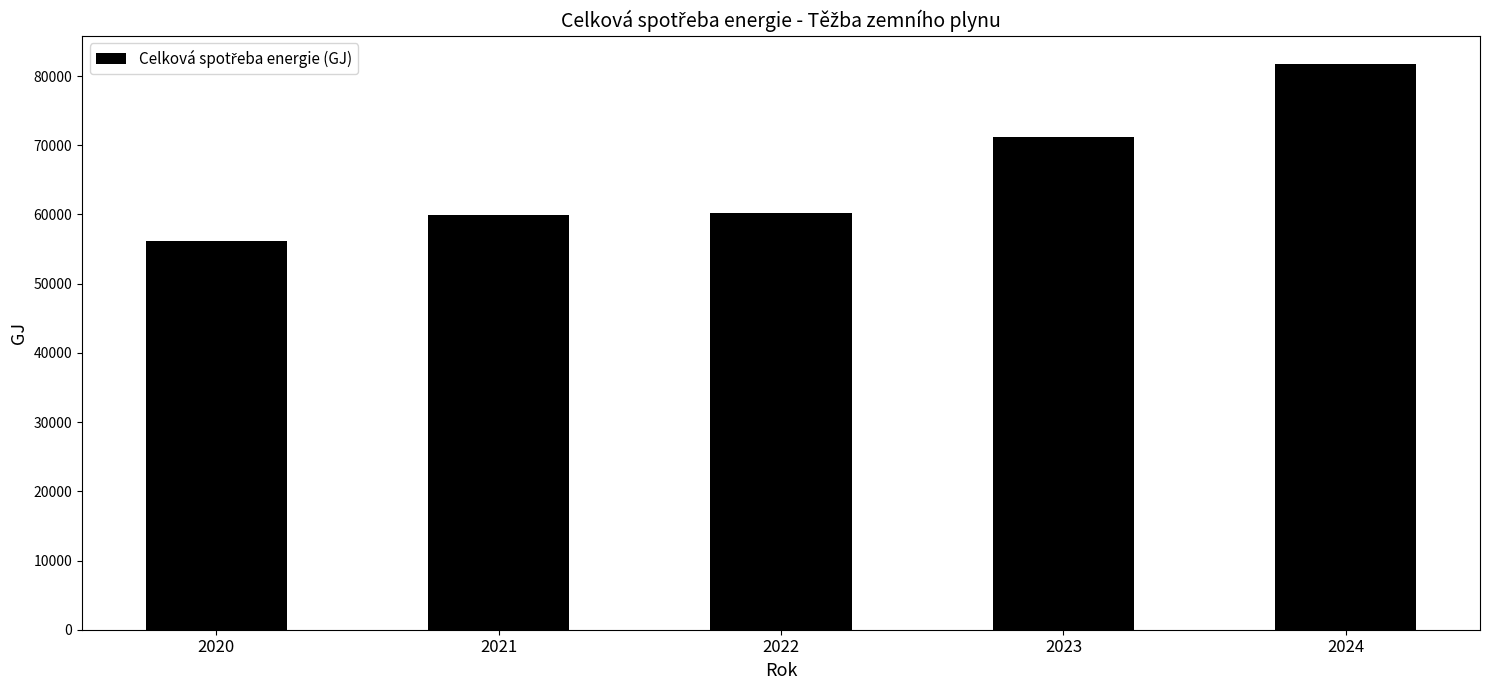

What is the greatest value displayed?

81724.3